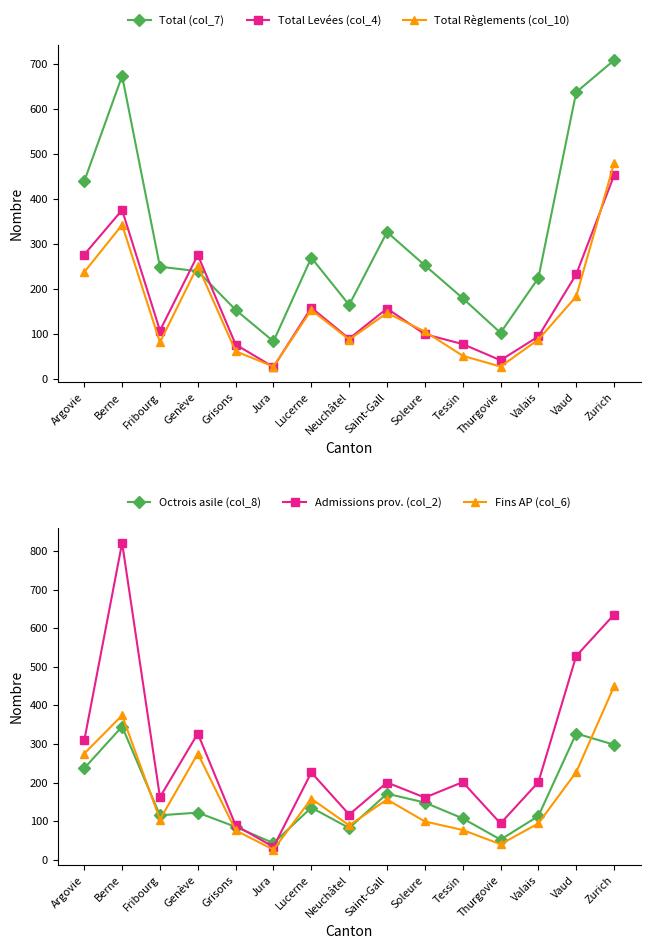

What is the difference between the highest and lowest values at Fribourg?

168